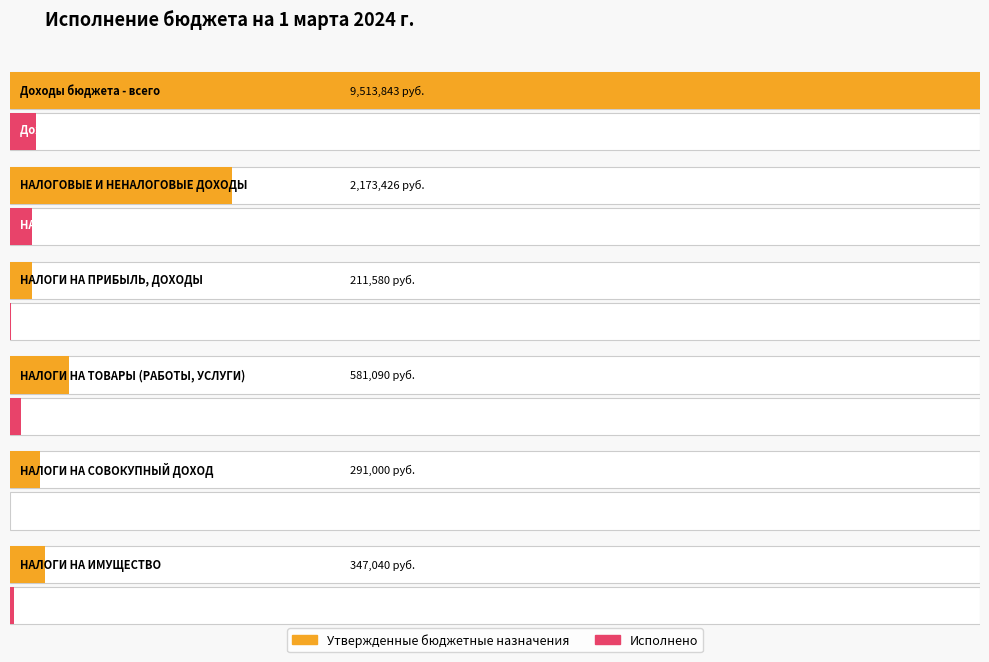

Reading left to right, extract all data points from this chart.

Утвержденные бюджетные назначения: 9513843.0	2173426.0	211580.0	581090.0	291000.0	347040.0
Исполнено: 257407.5	215636.5	14178.5	109918.9	0.0	41197.1